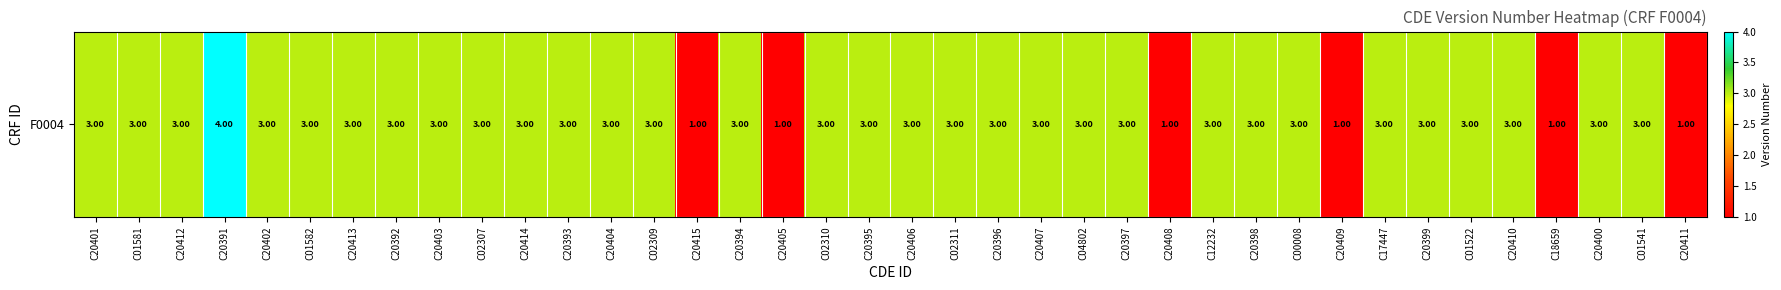

Between C20415 and C20398, which is larger?

C20398